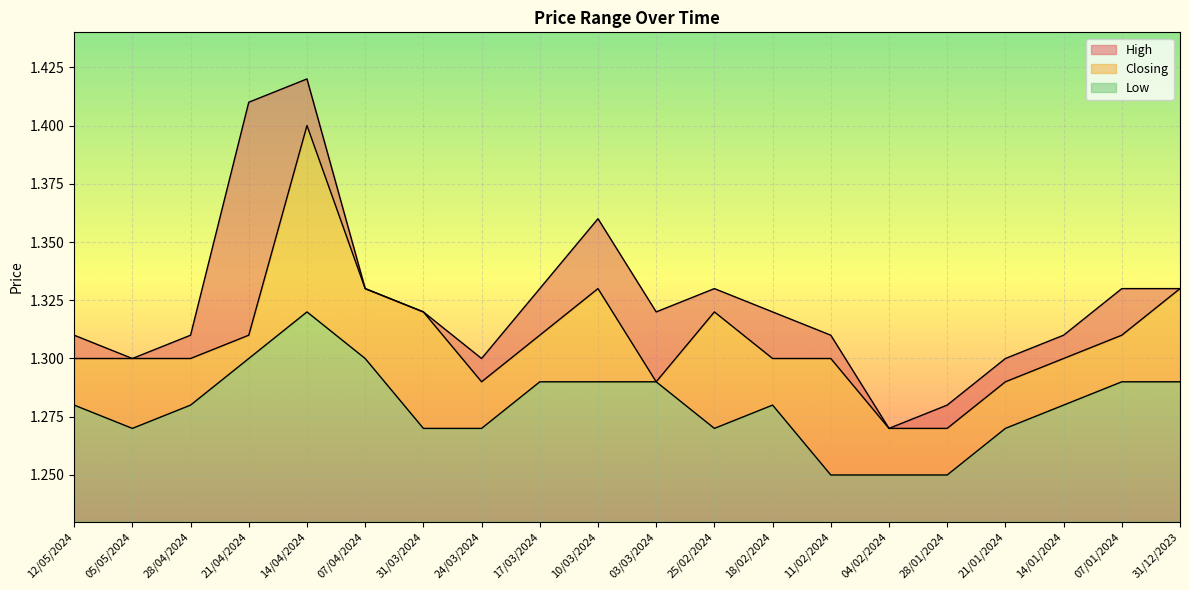

Reading left to right, transcribe all the data shown in this chart.

High: 1.3	1.3	1.3	1.4	1.4	1.3	1.3	1.3	1.3	1.4	1.3	1.3	1.3	1.3	1.3	1.3	1.3	1.3	1.3	1.3
Closing: 1.3	1.3	1.3	1.3	1.4	1.3	1.3	1.3	1.3	1.3	1.3	1.3	1.3	1.3	1.3	1.3	1.3	1.3	1.3	1.3
Low: 1.3	1.3	1.3	1.3	1.3	1.3	1.3	1.3	1.3	1.3	1.3	1.3	1.3	1.2	1.2	1.2	1.3	1.3	1.3	1.3